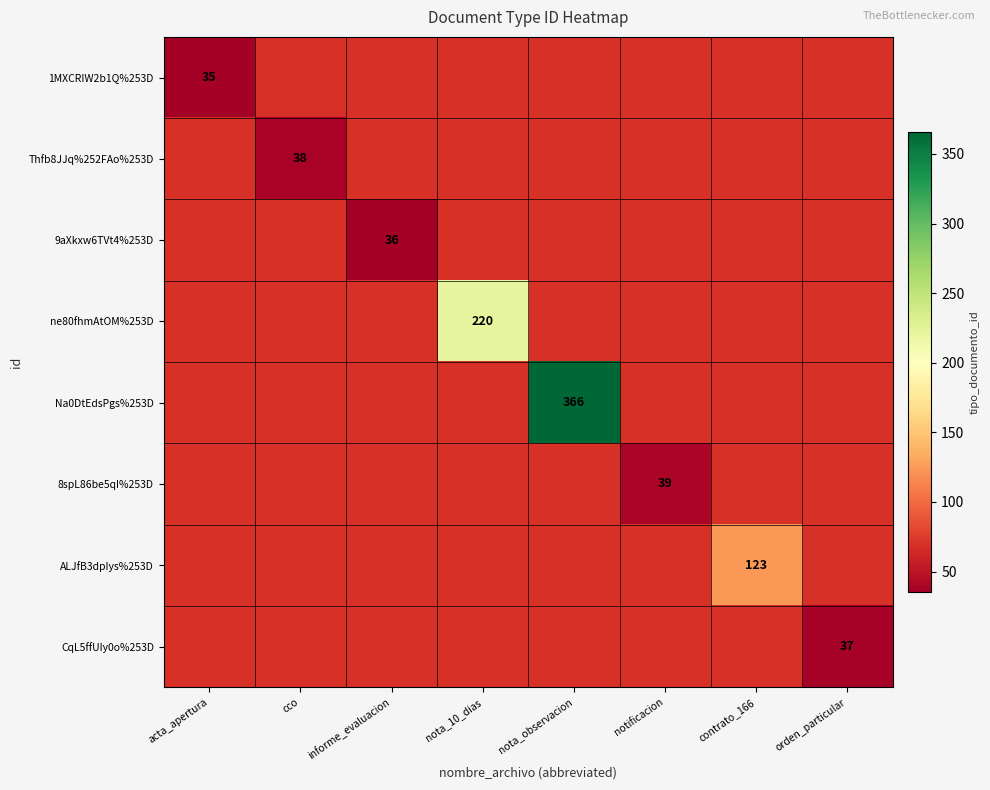

The Thfb8JJq%252FAo%253D series shows 38 at cco. True or false?

True